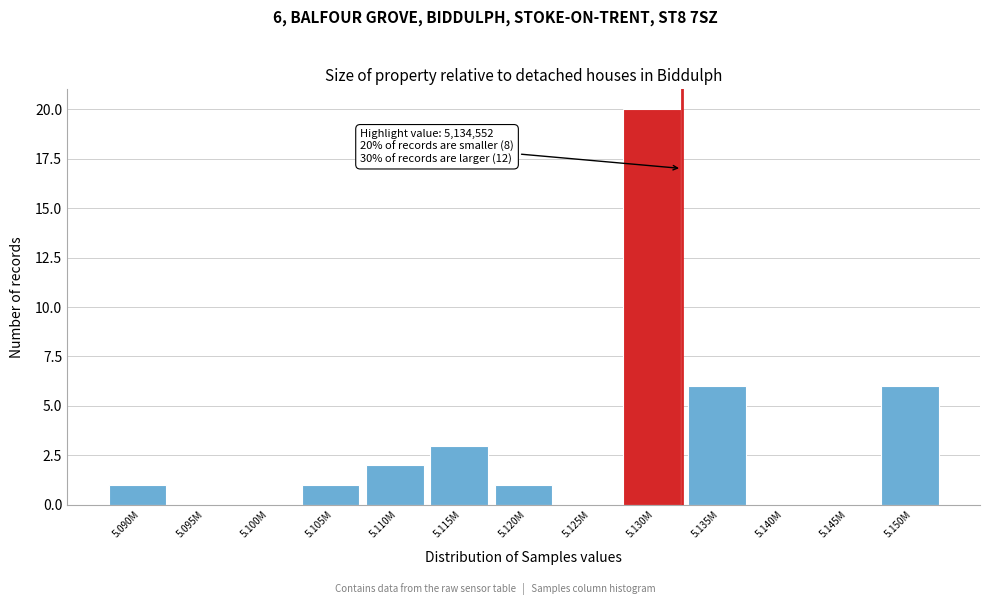

Reading right to left, transcribe all the data shown in this chart.

5.150M=6	5.145M=0	5.140M=0	5.135M=6	5.130M=20	5.125M=0	5.120M=1	5.115M=3	5.110M=2	5.105M=1	5.100M=0	5.095M=0	5.090M=1